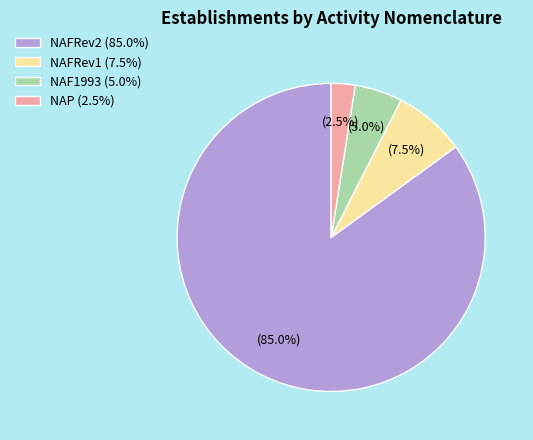

What is the ratio of the value at NAP (2.5%) to the value at NAF1993 (5.0%)?

0.5